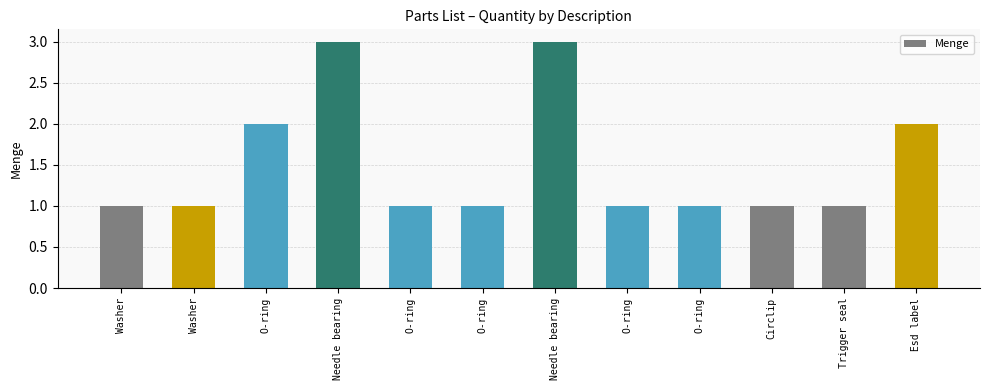

Count the number of categories in the chart.

12